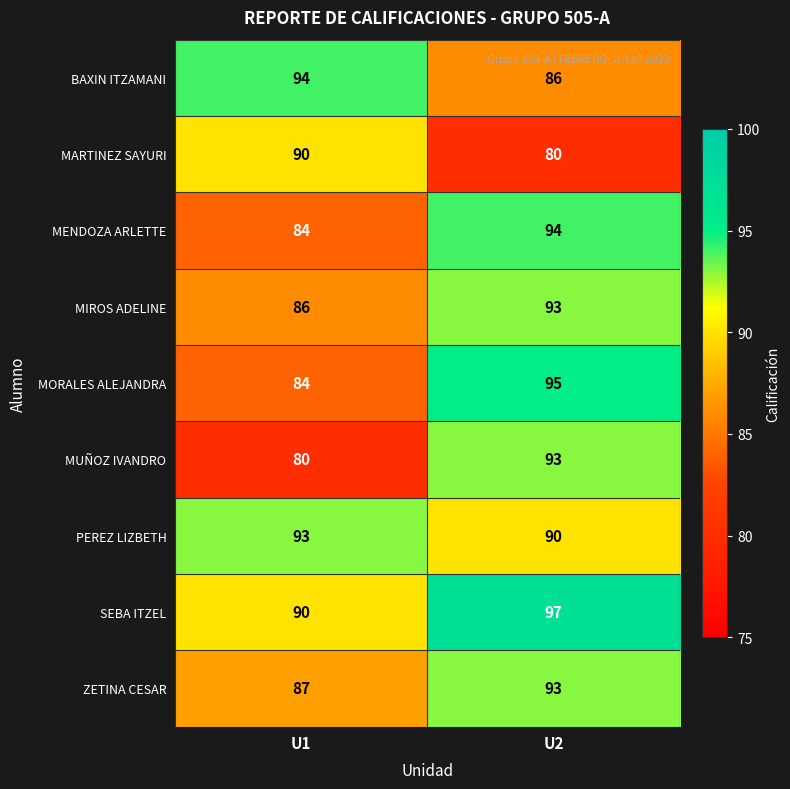

The value of MENDOZA ARLETTE at U2 is 35. True or false?

False